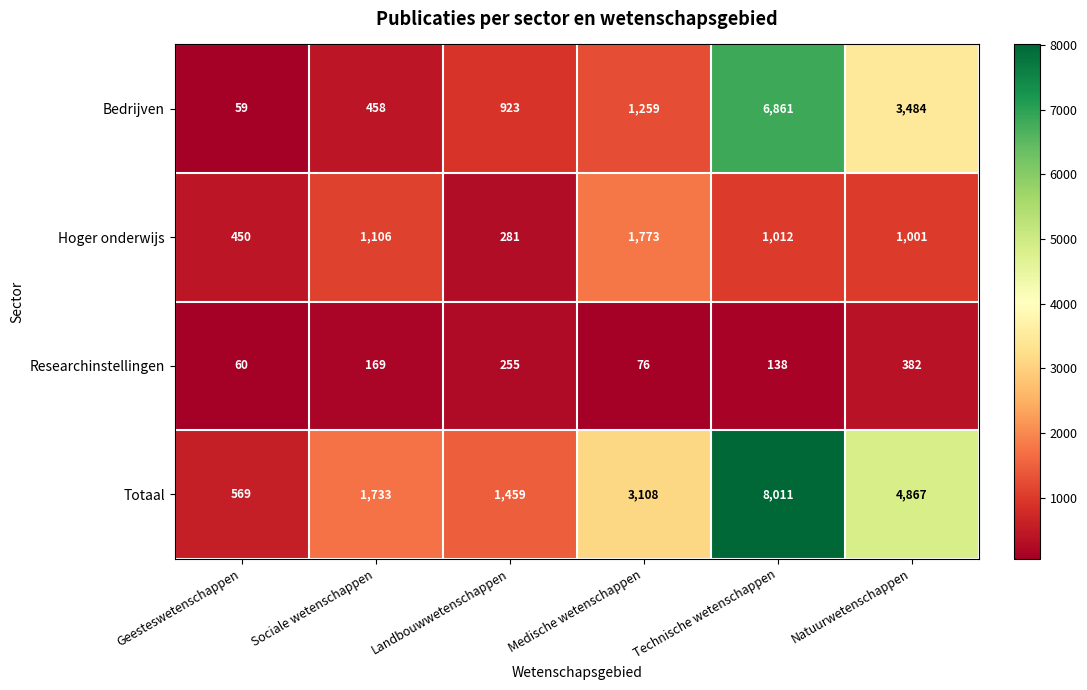

At which category is the sum across all series the highest?

Technische wetenschappen